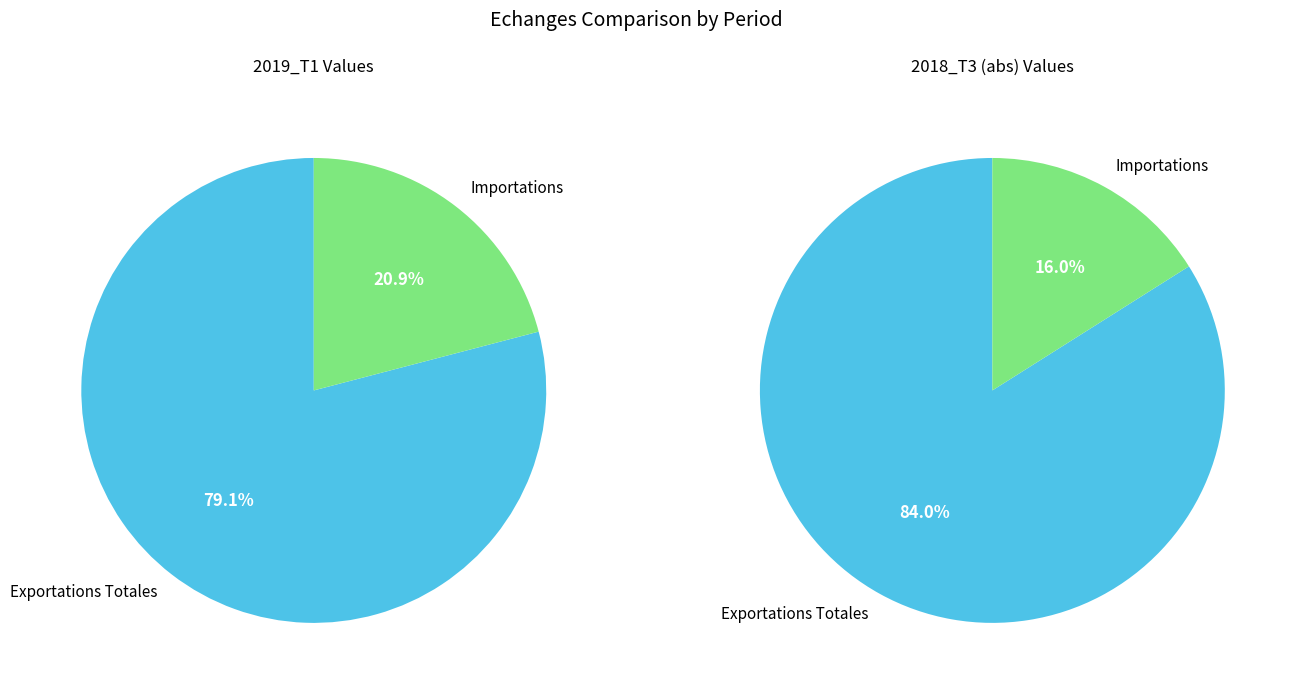

How many slices are in this pie chart?

2